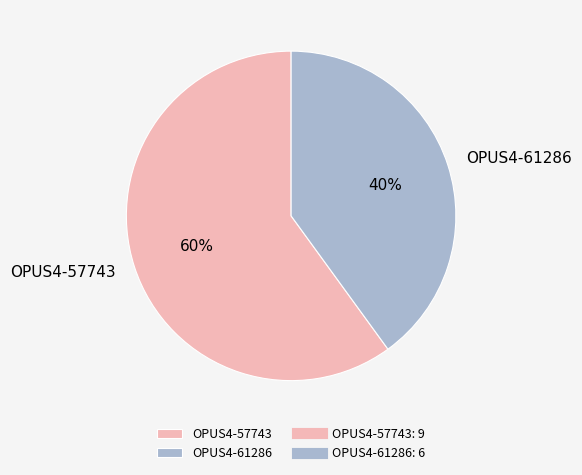

What is the ratio of the value at OPUS4-57743 to the value at OPUS4-61286?

1.5